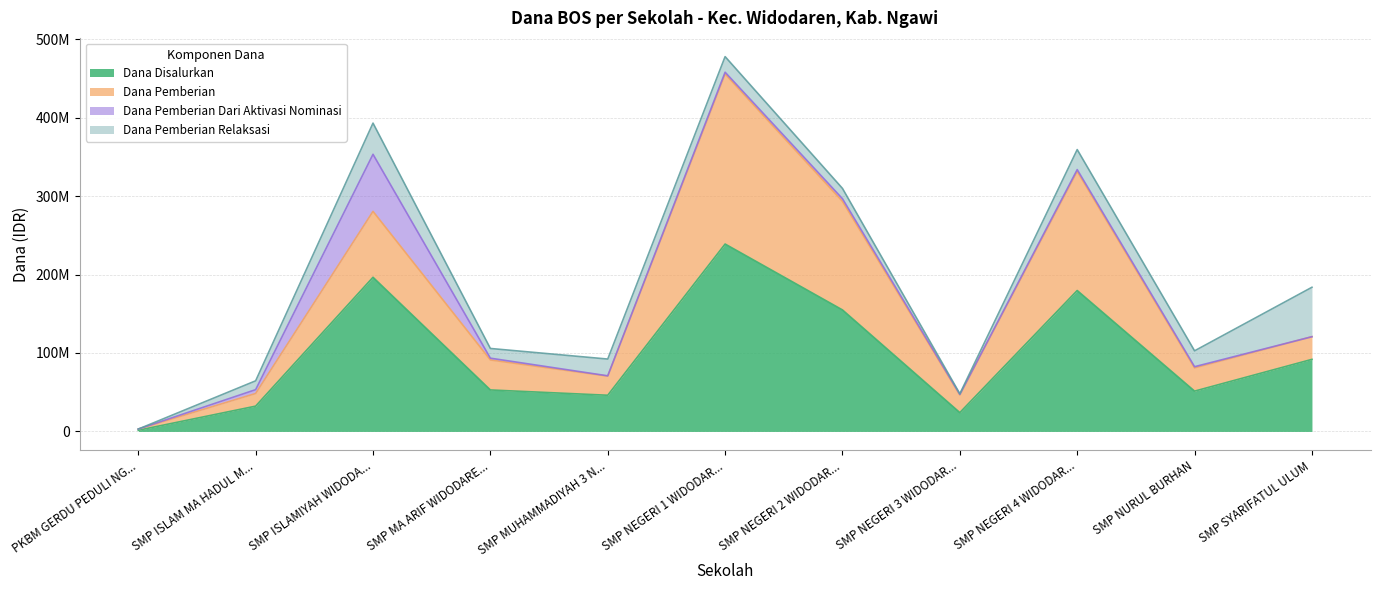

What is the label of the 5th point from the left?

SMP MUHAMMADIYAH 3 NGAWI